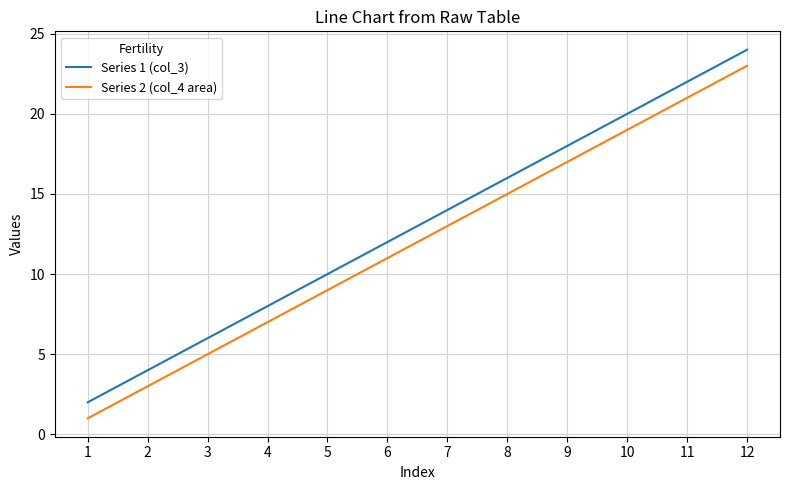

True or false: Series 1 (col_3) and Series 2 (col_4 area) intersect in this chart.

False